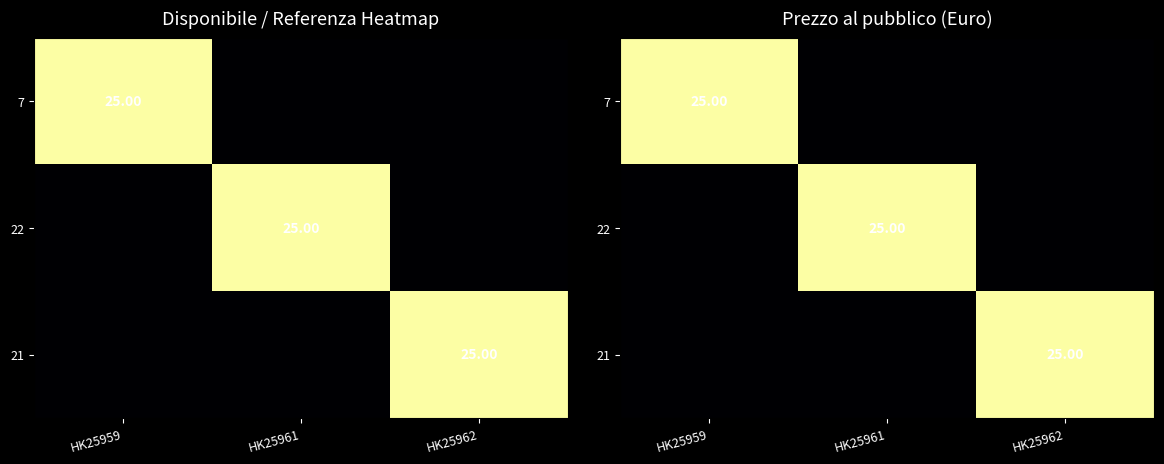

List the series in order of their peak value, highest first.

7, 22, 21